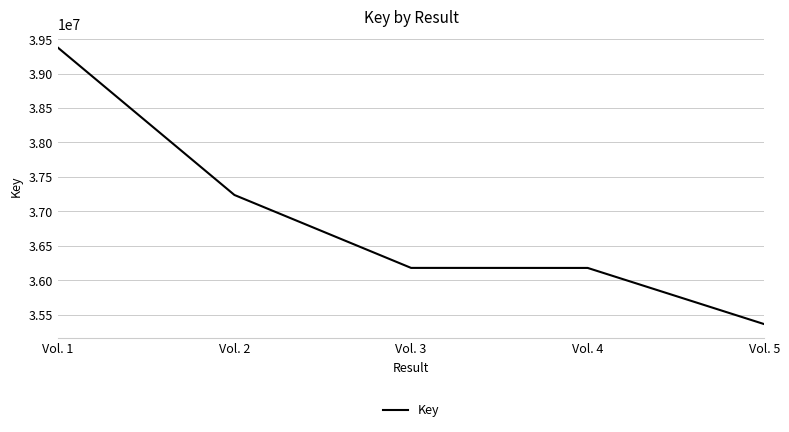

What is the greatest value displayed?

39377717